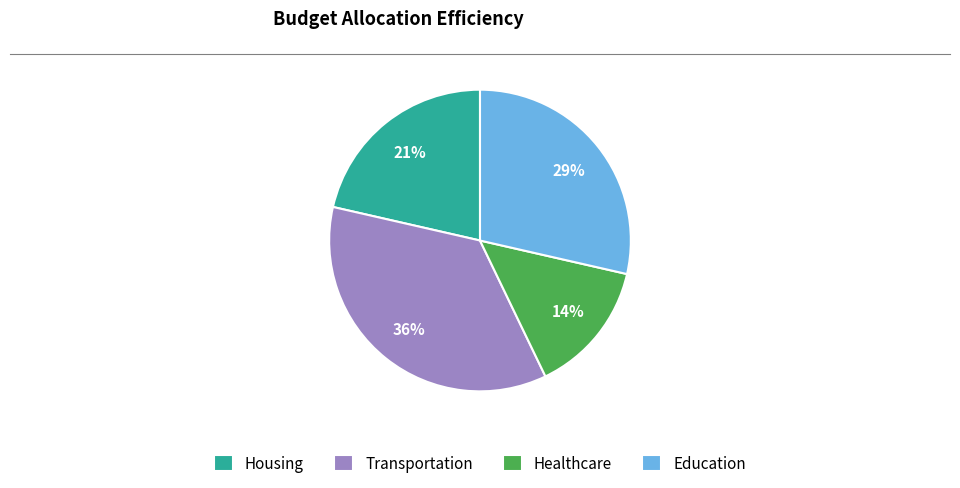

Is the sum of Healthcare and Housing greater than half?

No